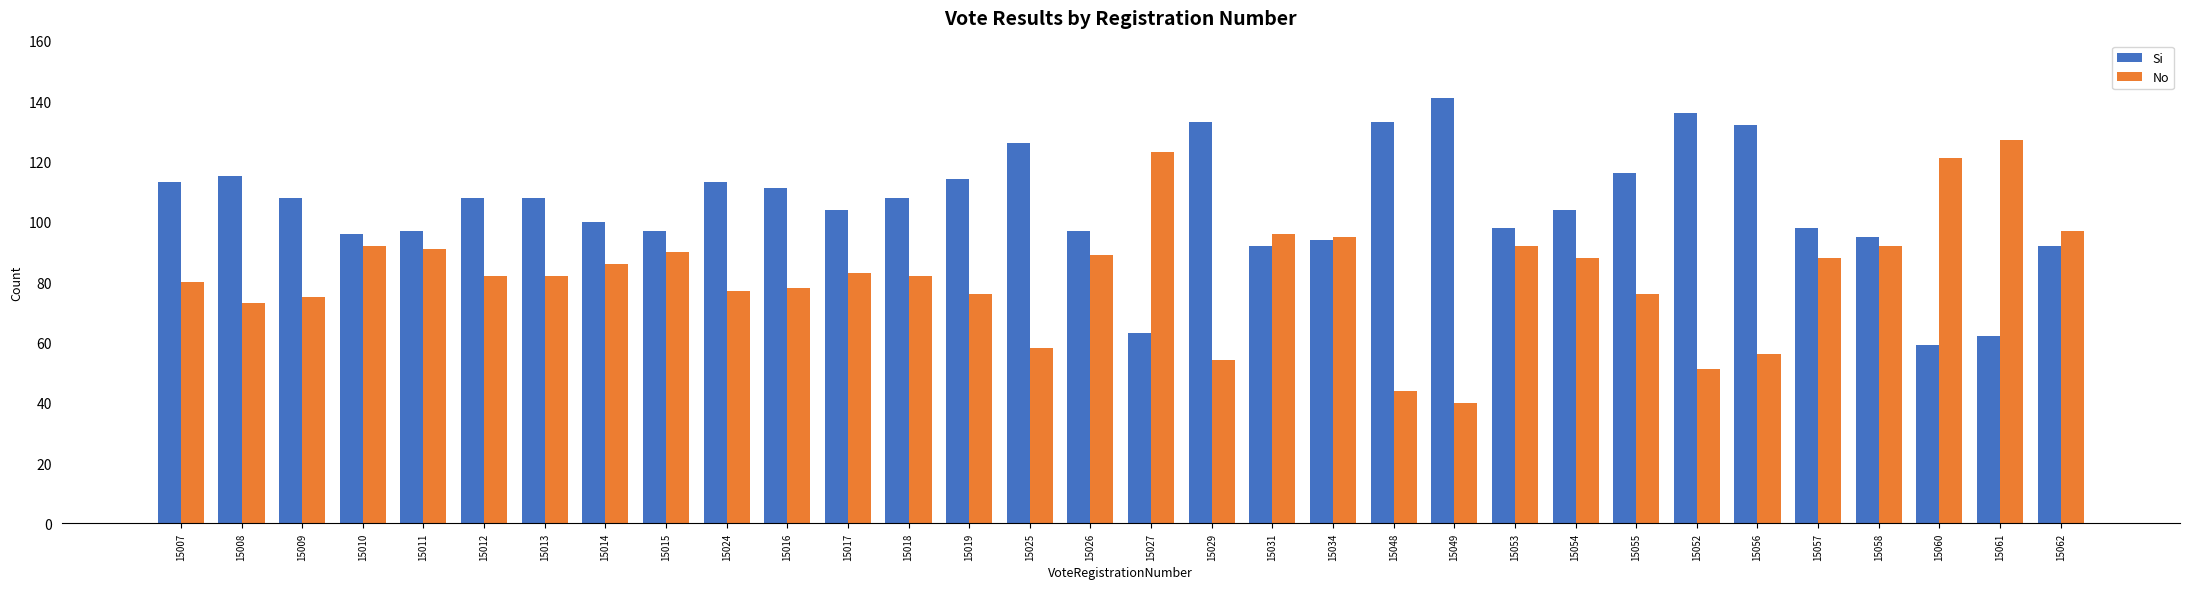

Reading right to left, extract all data points from this chart.

Si: 92	62	59	95	98	132	136	116	104	98	141	133	94	92	133	63	97	126	114	108	104	111	113	97	100	108	108	97	96	108	115	113
No: 97	127	121	92	88	56	51	76	88	92	40	44	95	96	54	123	89	58	76	82	83	78	77	90	86	82	82	91	92	75	73	80